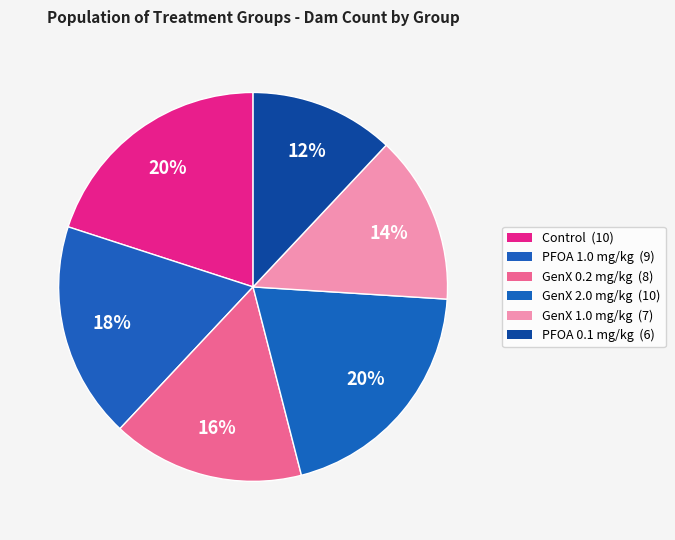

What is the largest slice in the pie chart?

Control